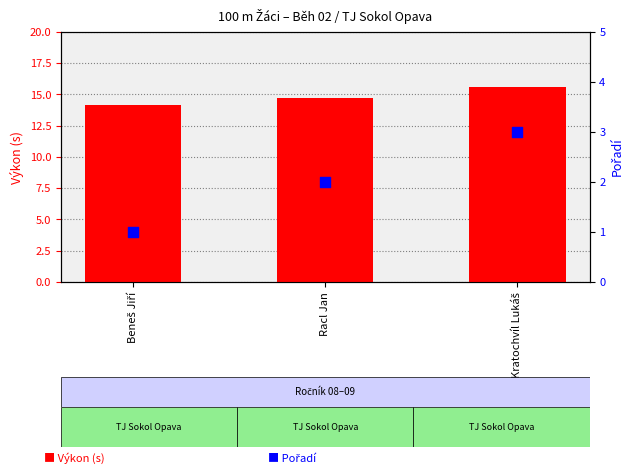

Which series has the largest total across all categories?

Výkon